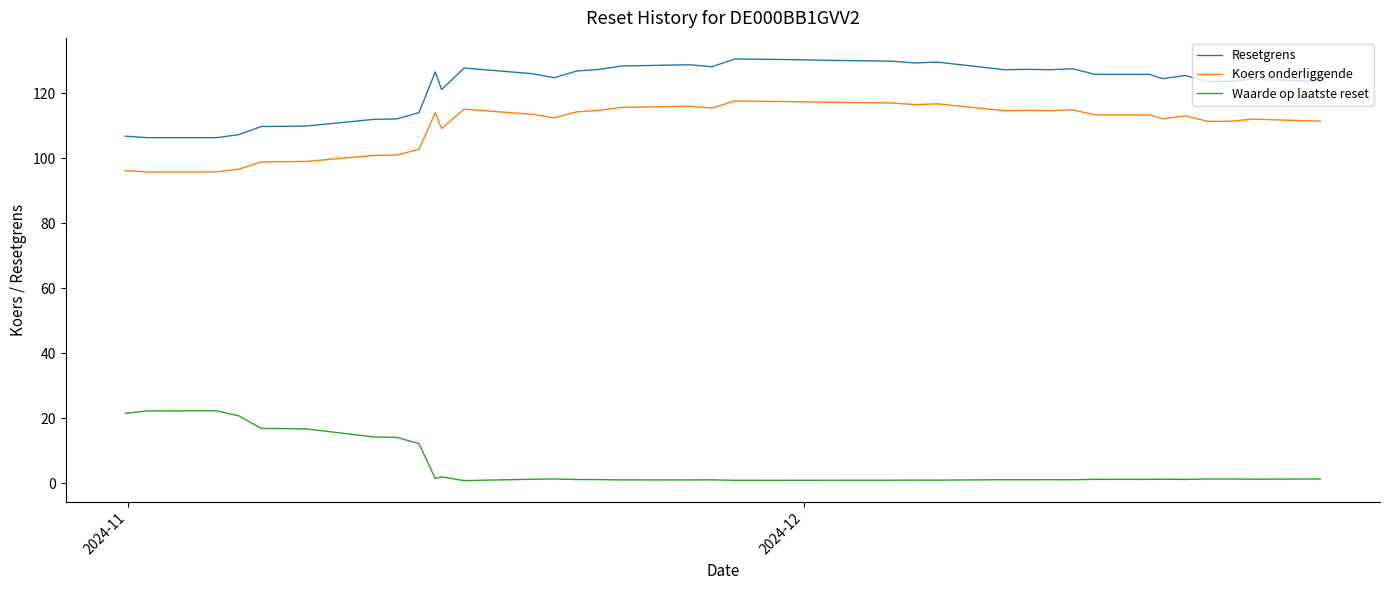

What is the maximum value for Resetgrens?

130.5